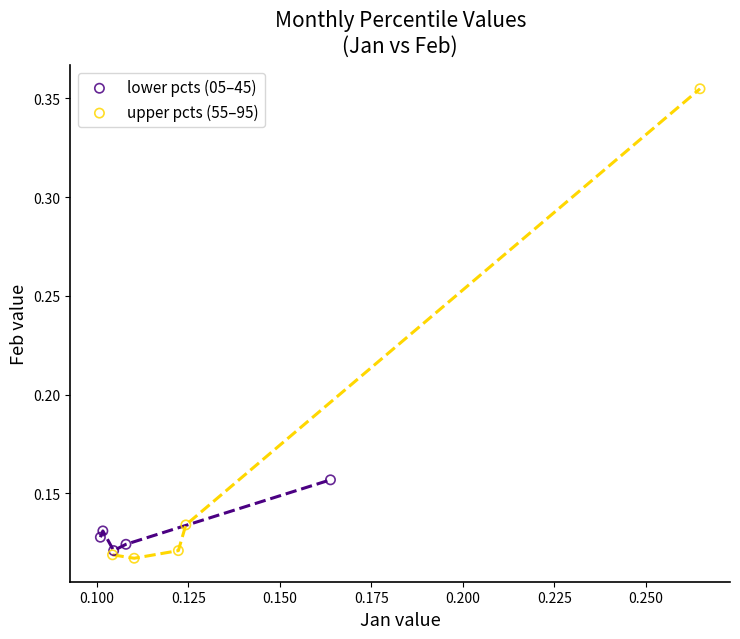

Which series has the widest spread of Y values?

upper pcts (55–95)